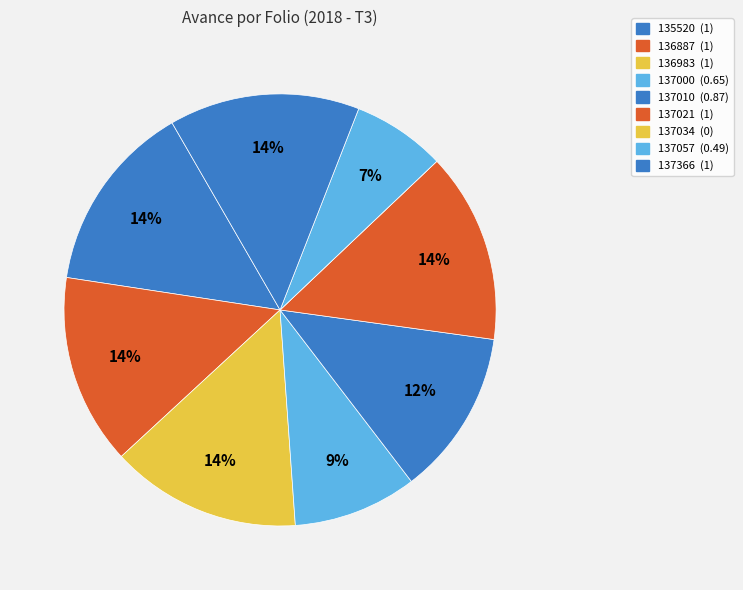

Is there any slice that represents more than half of the pie?

No